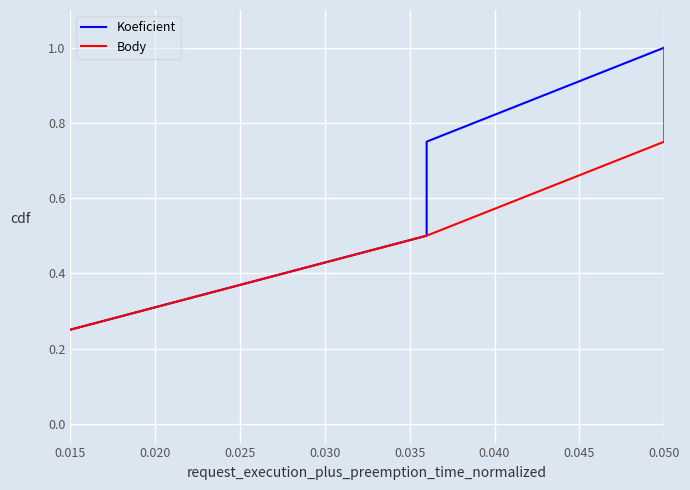

At how many categories does at least one series exceed 0?

4